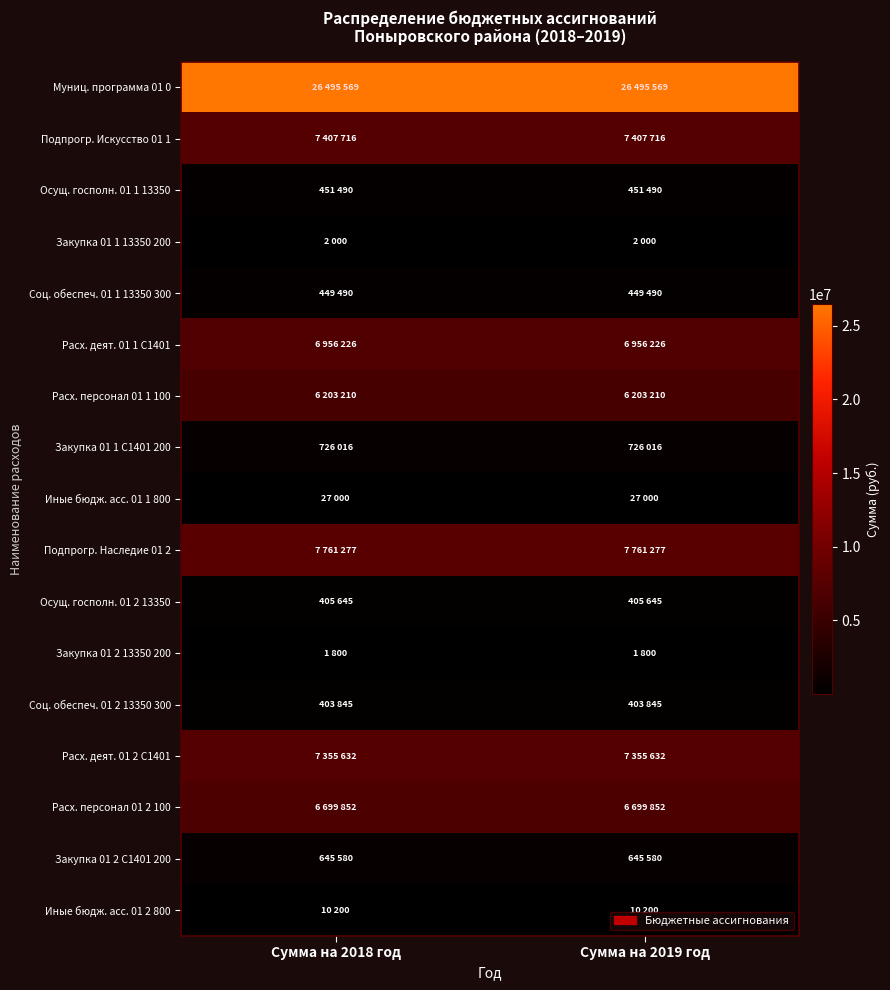

Reading left to right, transcribe all the data shown in this chart.

Муниц. программа 01 0: Сумма на 2018 год=26495569	Сумма на 2019 год=26495569
Подпрогр. Искусство 01 1: Сумма на 2018 год=7407716	Сумма на 2019 год=7407716
Осущ. госполн. 01 1 13350: Сумма на 2018 год=451490	Сумма на 2019 год=451490
Закупка 01 1 13350 200: Сумма на 2018 год=2000	Сумма на 2019 год=2000
Соц. обеспеч. 01 1 13350 300: Сумма на 2018 год=449490	Сумма на 2019 год=449490
Расх. деят. 01 1 С1401: Сумма на 2018 год=6956226	Сумма на 2019 год=6956226
Расх. персонал 01 1 100: Сумма на 2018 год=6203210	Сумма на 2019 год=6203210
Закупка 01 1 С1401 200: Сумма на 2018 год=726016	Сумма на 2019 год=726016
Иные бюдж. асс. 01 1 800: Сумма на 2018 год=27000	Сумма на 2019 год=27000
Подпрогр. Наследие 01 2: Сумма на 2018 год=7761277	Сумма на 2019 год=7761277
Осущ. госполн. 01 2 13350: Сумма на 2018 год=405645	Сумма на 2019 год=405645
Закупка 01 2 13350 200: Сумма на 2018 год=1800	Сумма на 2019 год=1800
Соц. обеспеч. 01 2 13350 300: Сумма на 2018 год=403845	Сумма на 2019 год=403845
Расх. деят. 01 2 С1401: Сумма на 2018 год=7355632	Сумма на 2019 год=7355632
Расх. персонал 01 2 100: Сумма на 2018 год=6699852	Сумма на 2019 год=6699852
Закупка 01 2 С1401 200: Сумма на 2018 год=645580	Сумма на 2019 год=645580
Иные бюдж. асс. 01 2 800: Сумма на 2018 год=10200	Сумма на 2019 год=10200